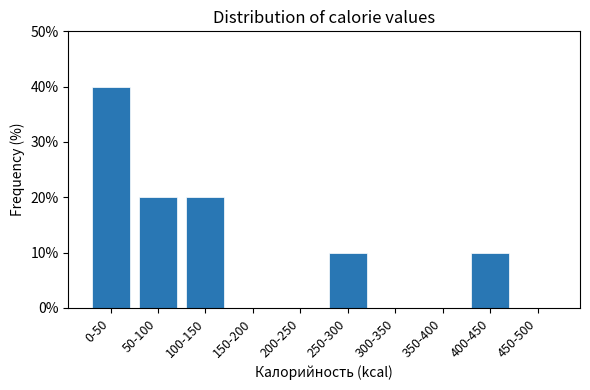

Reading left to right, what are all the values shown in this chart?

0-50=40	50-100=20	100-150=20	150-200=0	200-250=0	250-300=10	300-350=0	350-400=0	400-450=10	450-500=0